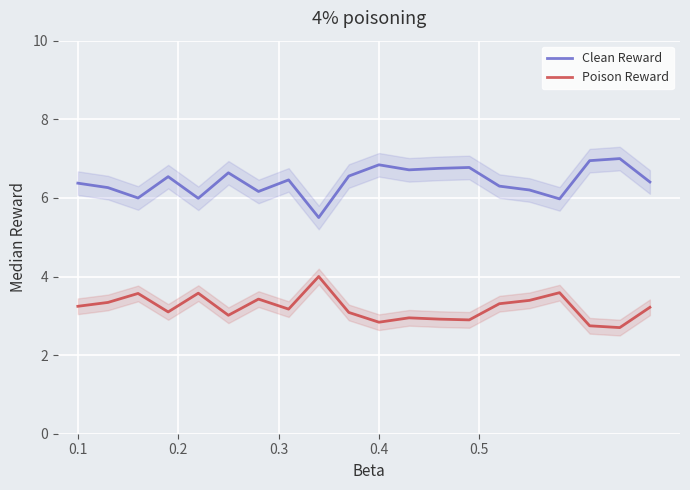

Which series has the largest total across all categories?

Clean Reward